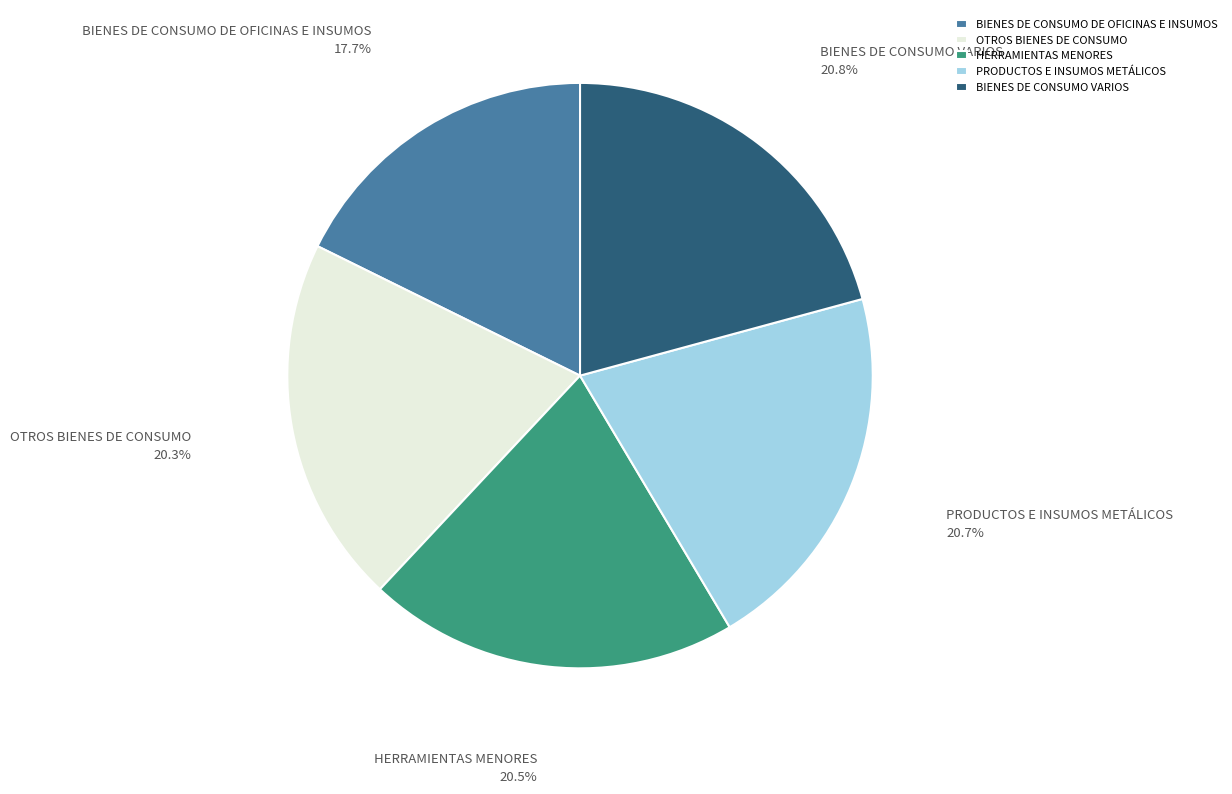

Combined, do HERRAMIENTAS MENORES and BIENES DE CONSUMO VARIOS account for over 50%?

No